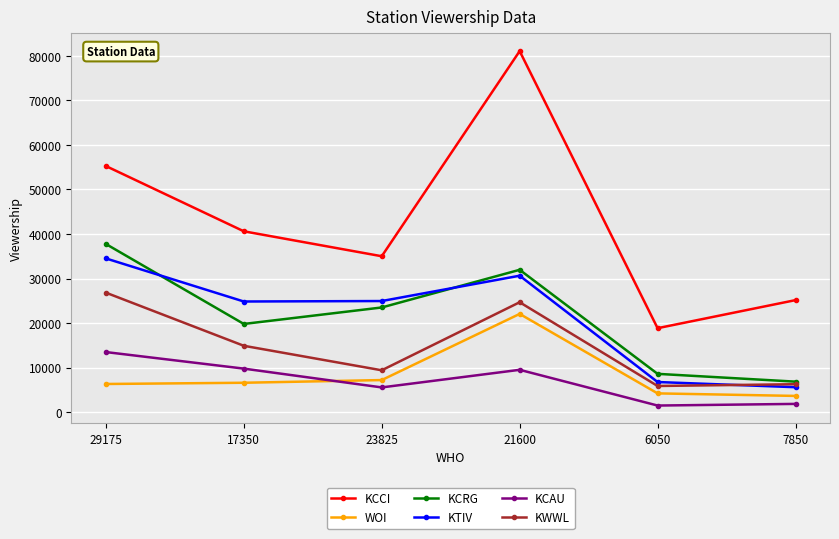

Where is KCCI nearest to the value 49950?

29175